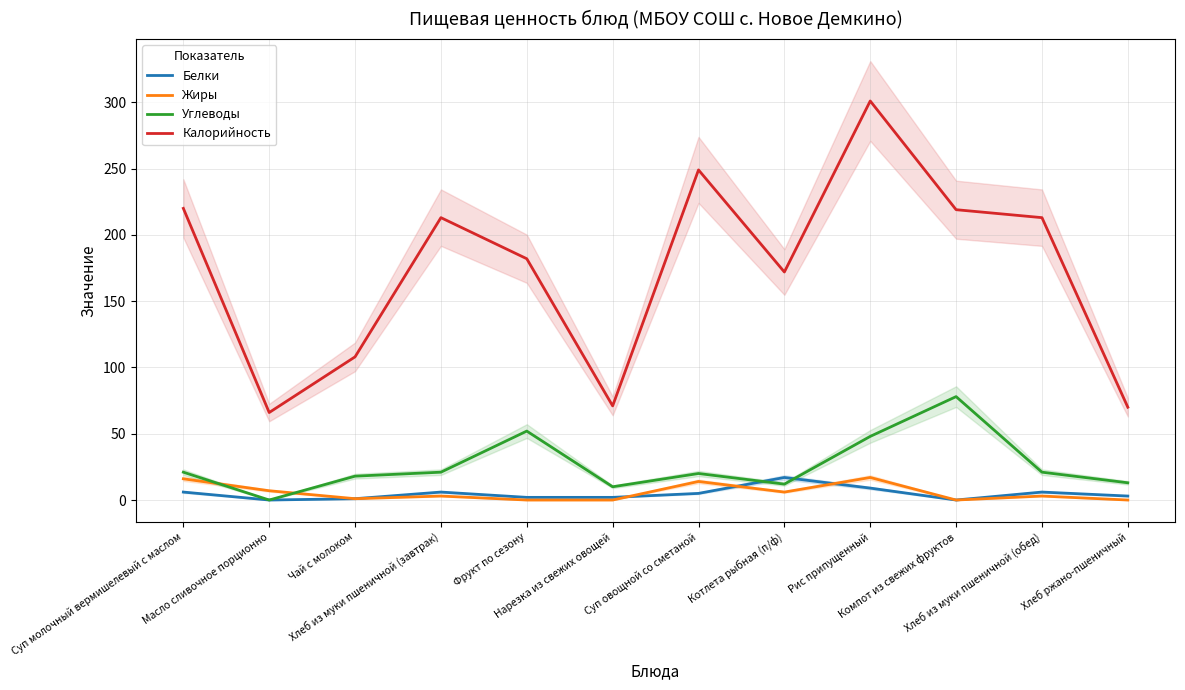

Is the value of Углеводы at Суп овощной со сметаной greater than the value of Белки at Фрукт по сезону?

Yes